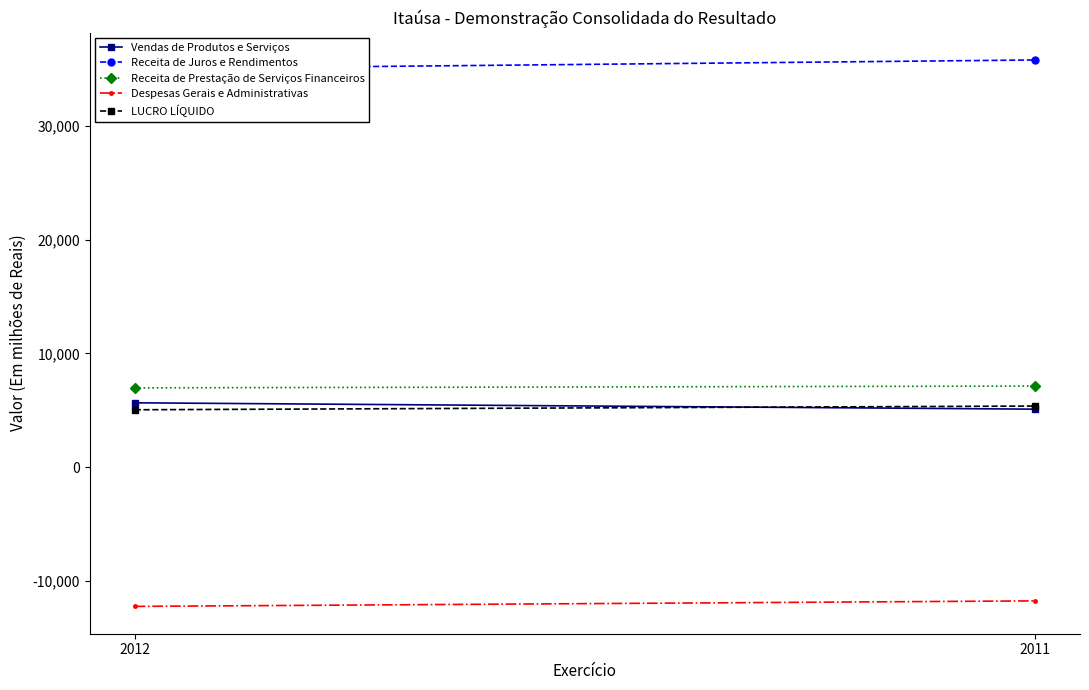

What is the spread (max minus min) of values at 2012?

47284